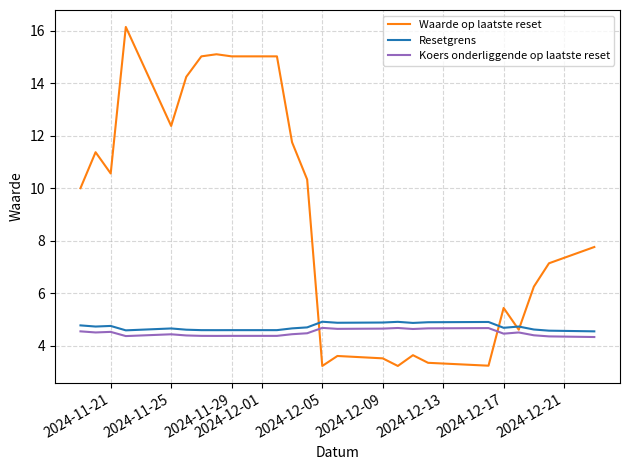

Which series has the largest range (max minus min)?

Waarde op laatste reset